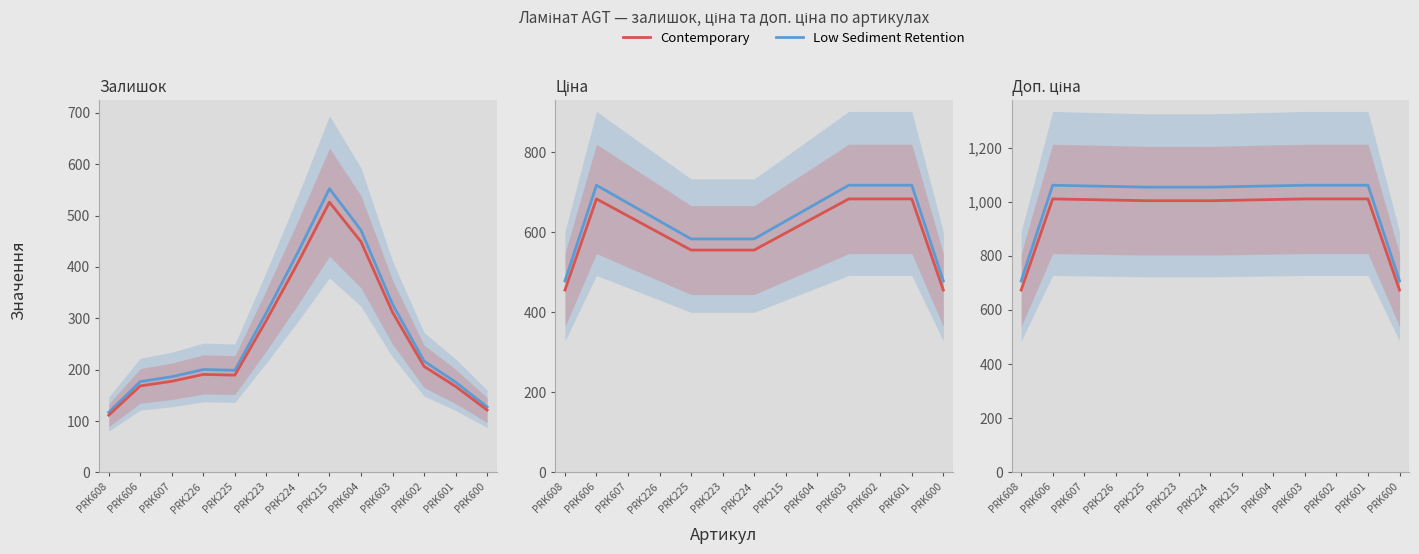

Which series has the widest spread of values?

Доп. ціна (Low)